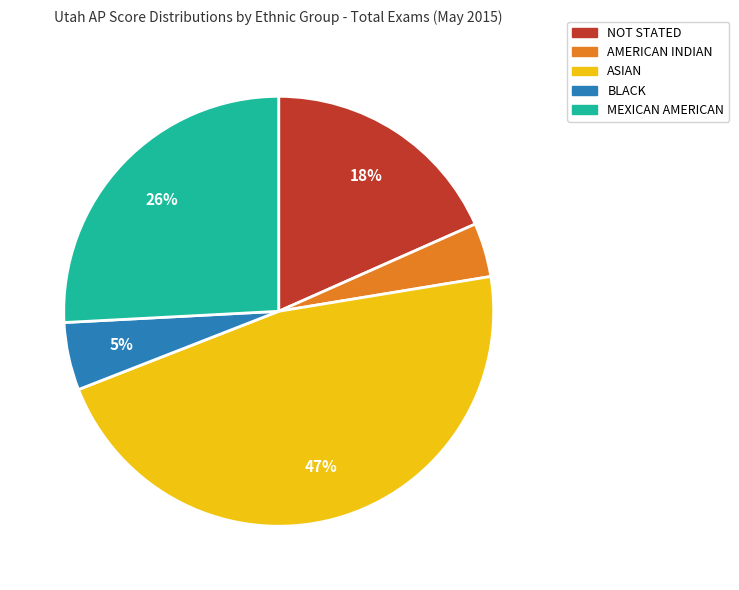

Combined, do BLACK and MEXICAN AMERICAN account for over 50%?

No